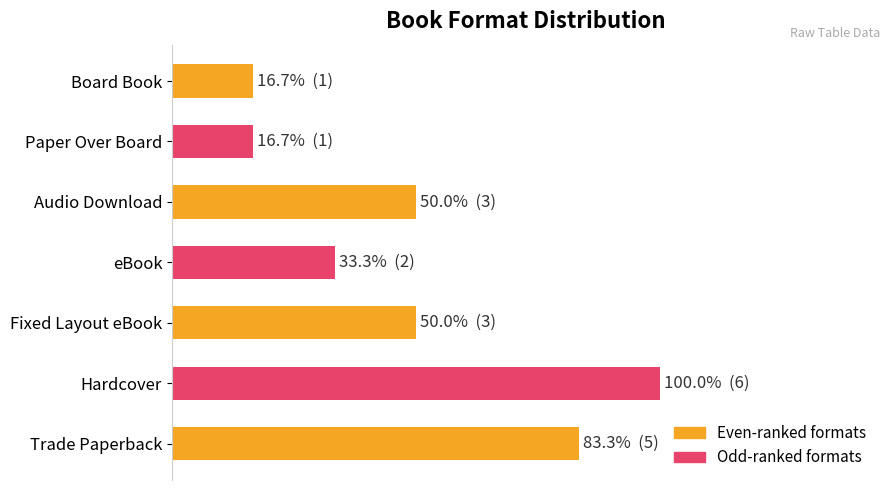

What is the sum of all values?

21